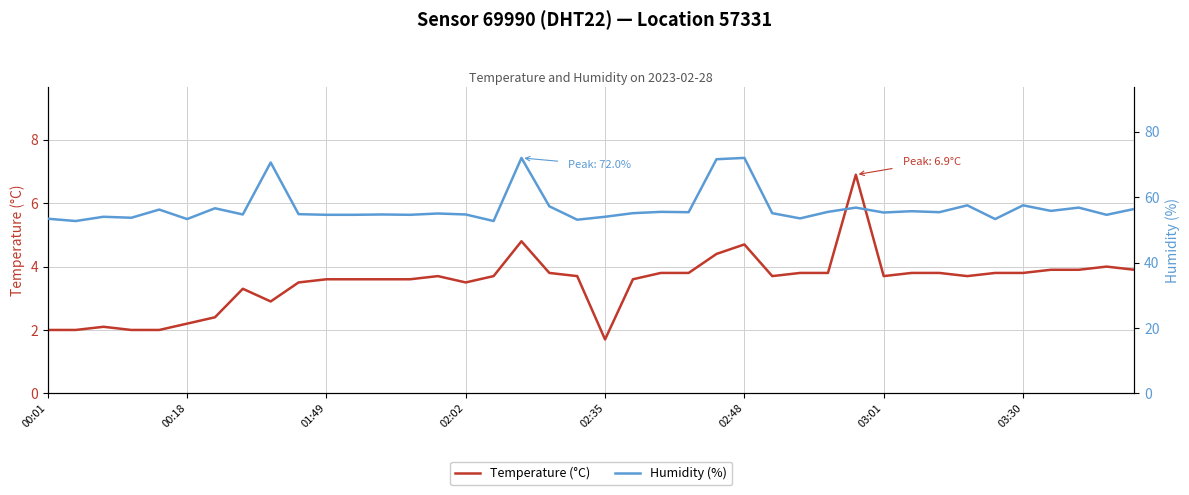

What position from the left is 23?

24